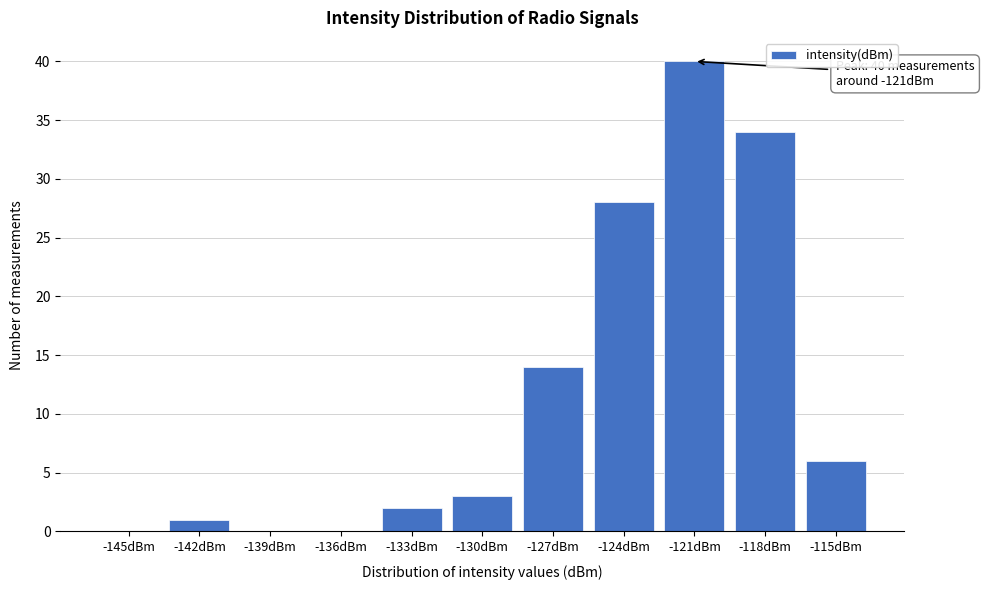

Reading left to right, what are all the values shown in this chart?

-145dBm=0	-142dBm=1	-139dBm=0	-136dBm=0	-133dBm=2	-130dBm=3	-127dBm=14	-124dBm=28	-121dBm=40	-118dBm=34	-115dBm=6